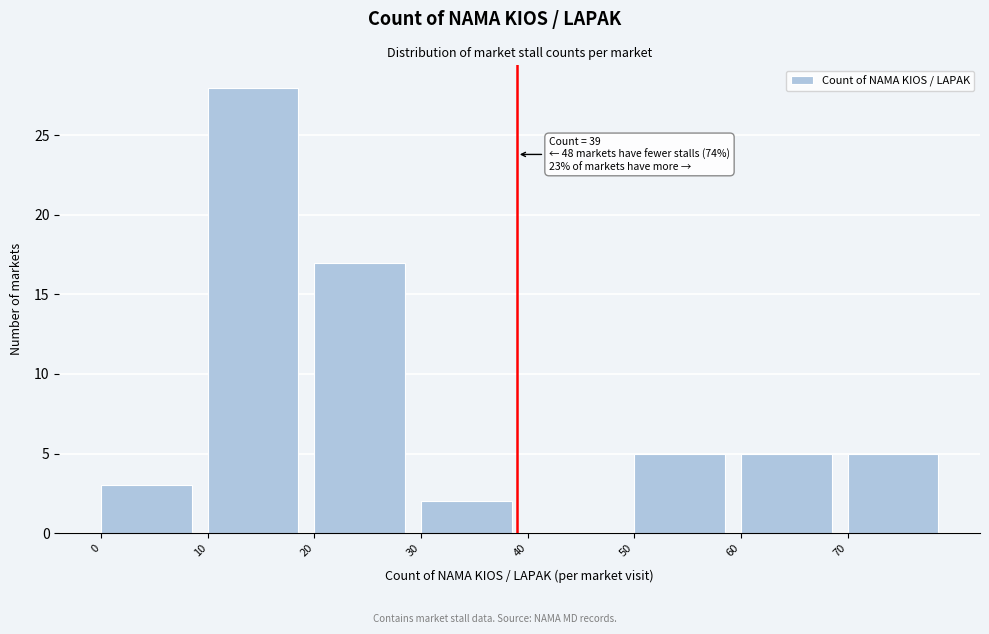

Which range on the x-axis has the tallest bar?

10 to 20